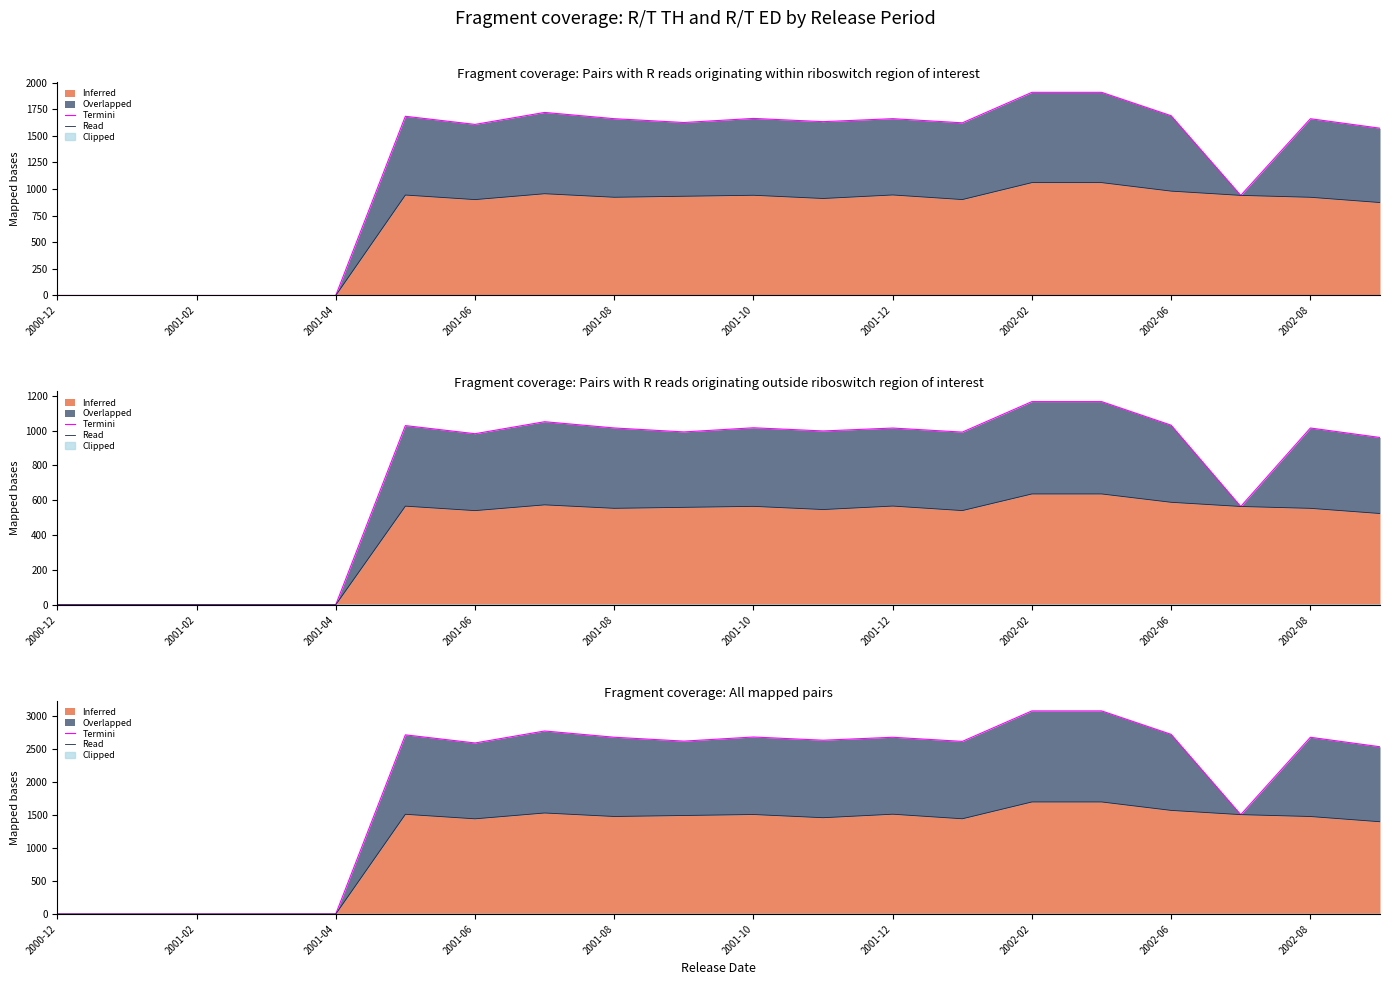

How many interior local peaks does the Termini series have?

5